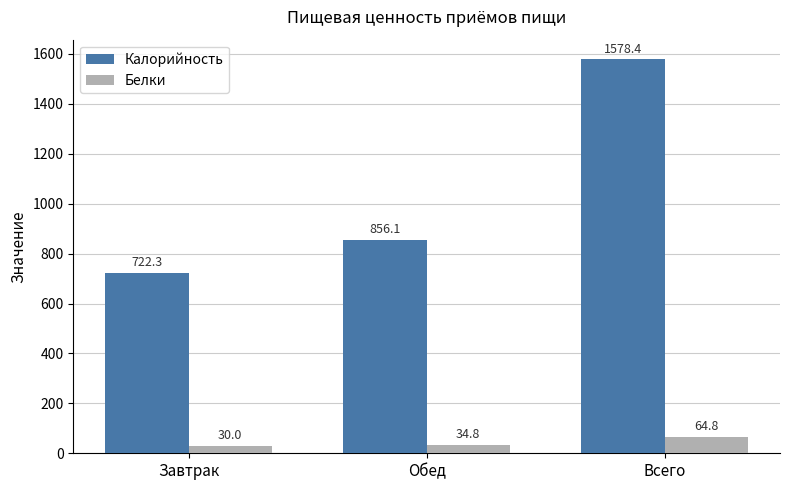

What are all the series names shown in the legend?

Калорийность, Белки